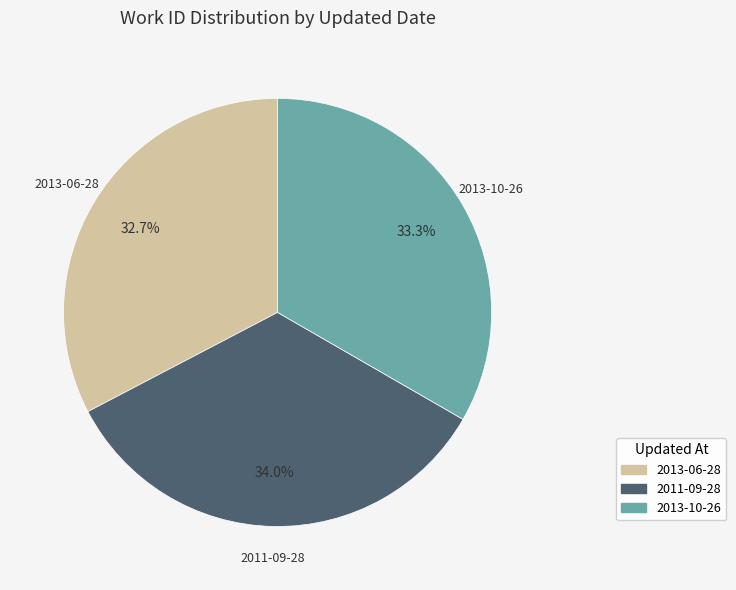

Between 2013-10-26 and 2013-06-28, which is larger?

2013-10-26